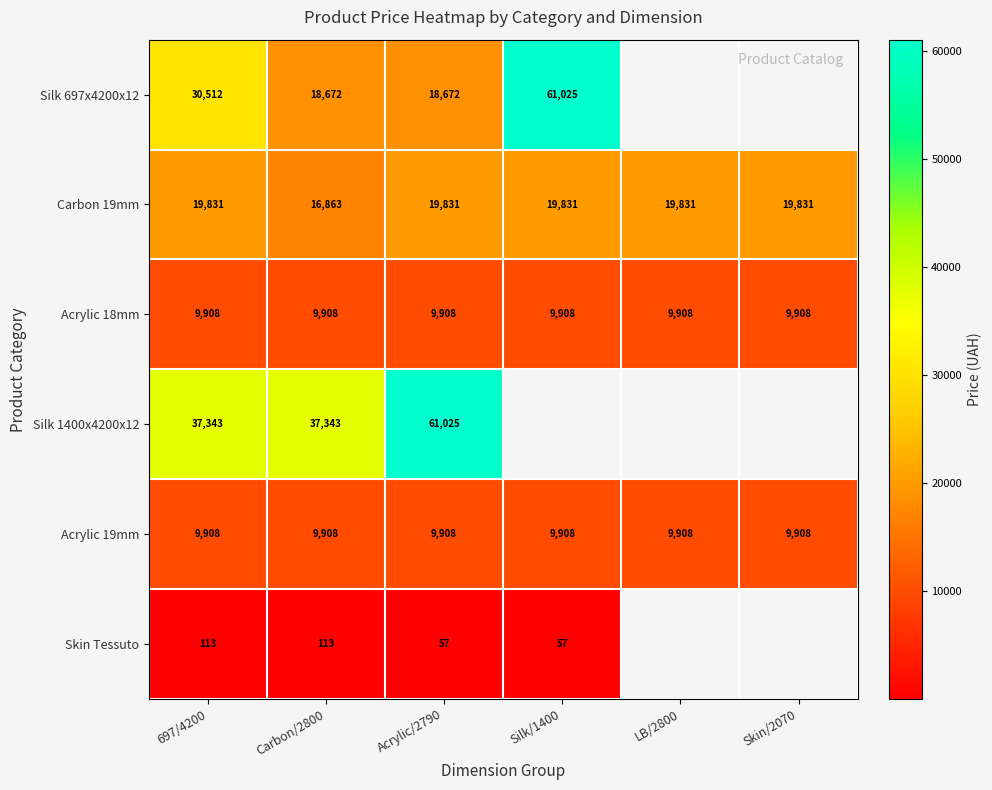

Is the value of Skin Tessuto at Carbon/2800 greater than the value of Silk 1400x4200x12 at Acrylic/2790?

No